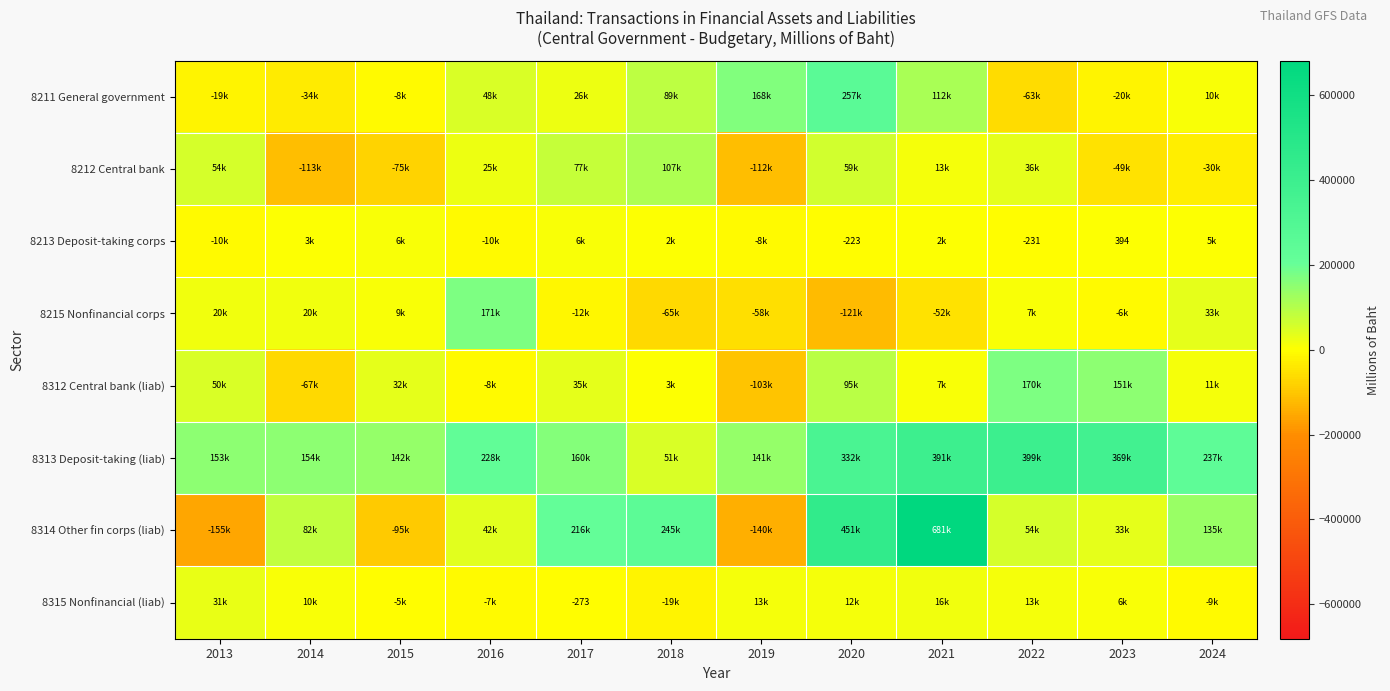

Between 2017 and 2022, which is larger?

2017